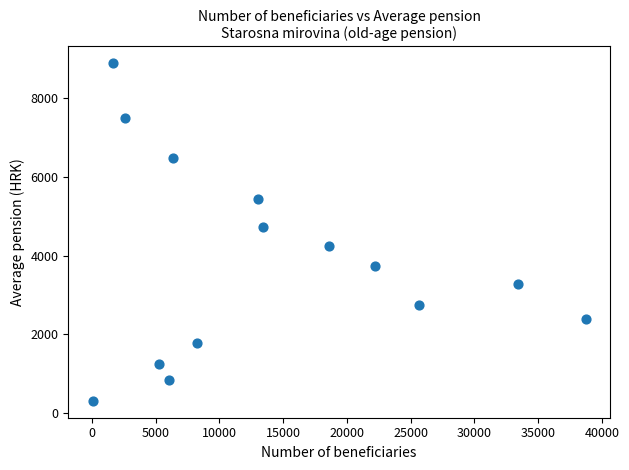

What is the range of Y values (max minus min)?

8557.3